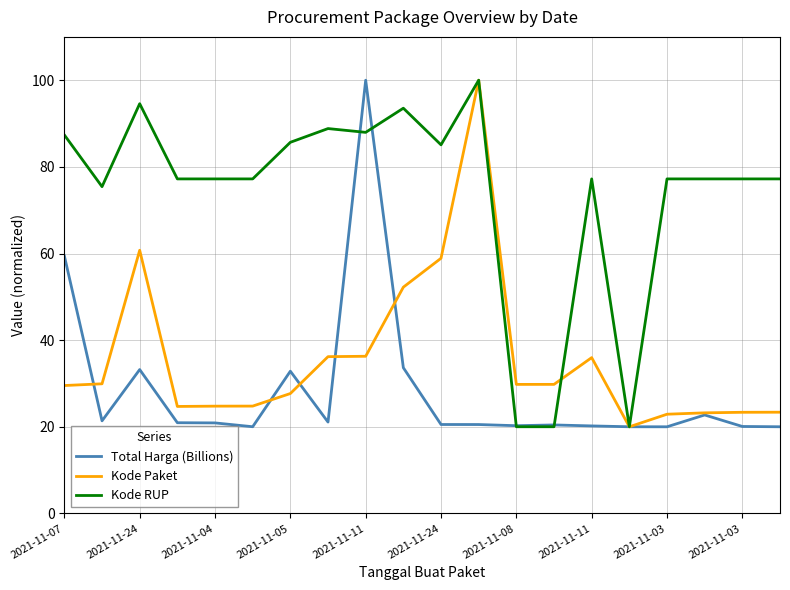

Which series has the largest total across all categories?

Kode RUP